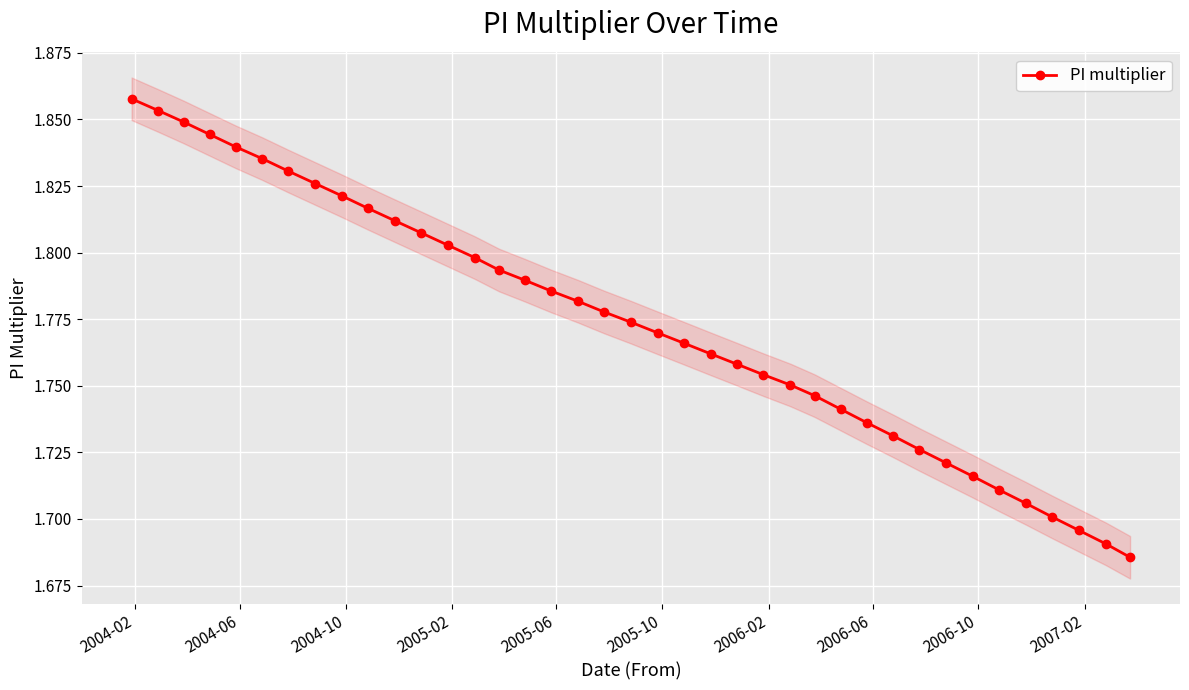

The chart shows a value of 0.8 at 2006-06. True or false?

False